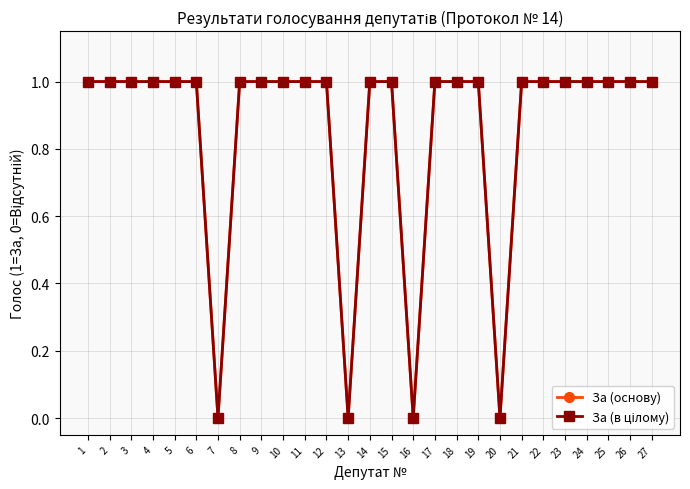

Does the chart have visible grid lines?

Yes